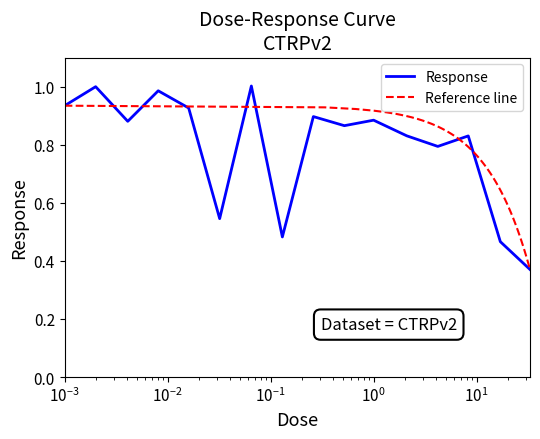

Rank the categories by value from lowest to highest.

33.0, 17.0, 0.13, 0.032, 4.2, 8.3, 2.1, 0.52, 0.0041, 1.0, 0.26, 0.016, 0.001, 0.0081, 0.002, 0.065